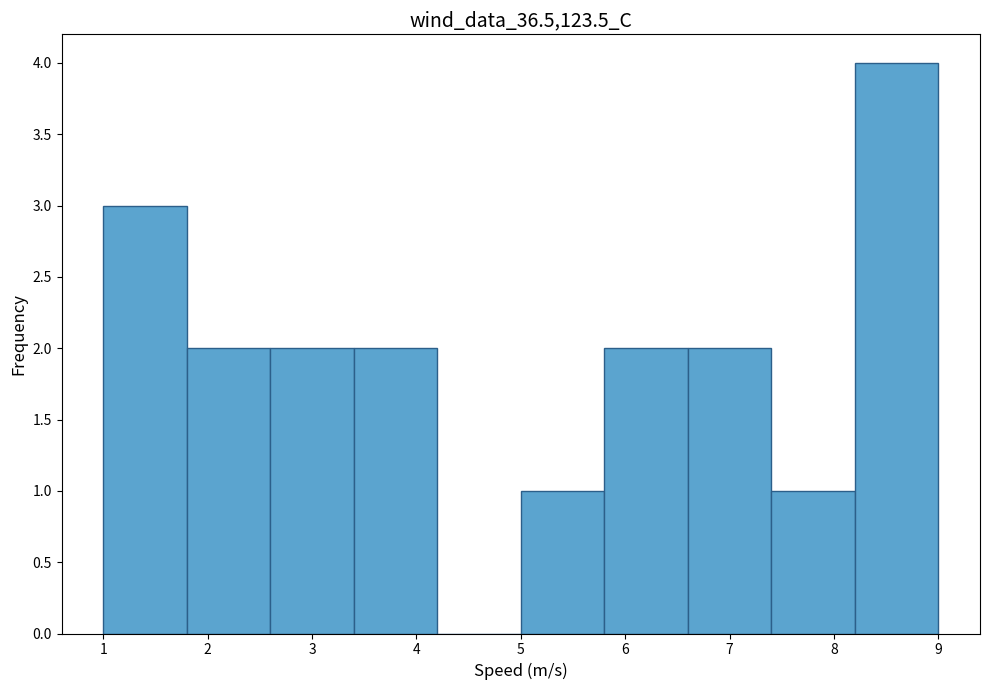

Over which range of the x-axis is the bar tallest?

8.2 to 9.0